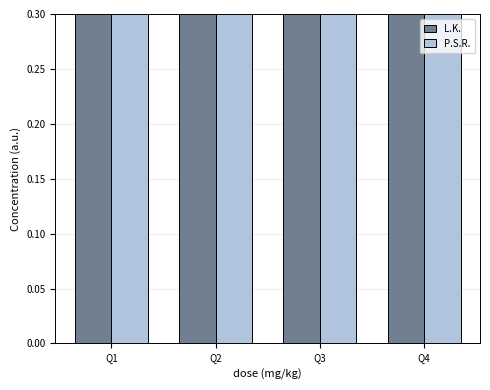

What is the value of the P.S.R. bar at the 3rd from the left?

0.9